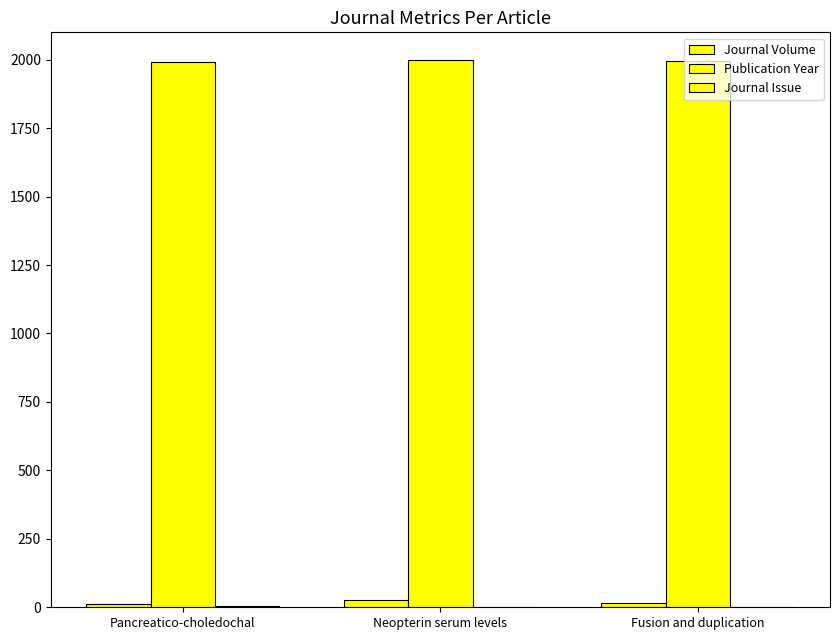

How many series are shown in this chart?

3